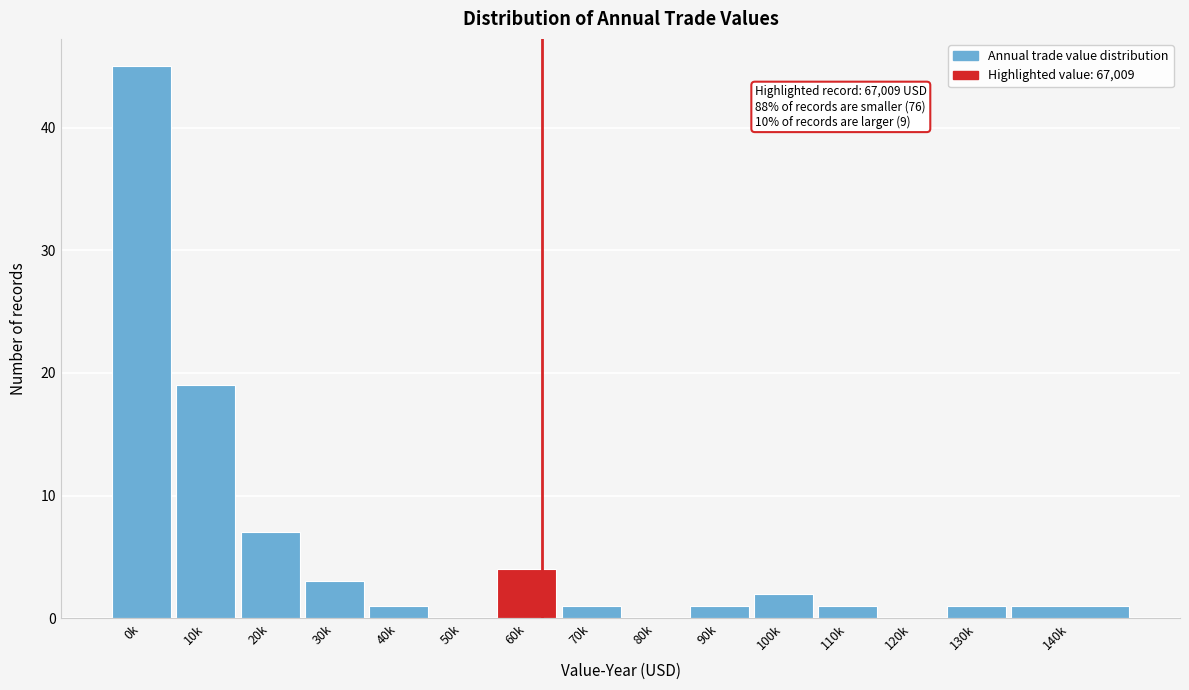

Reading left to right, extract all data points from this chart.

0k=45	10k=19	20k=7	30k=3	40k=1	50k=0	60k=4	70k=1	80k=0	90k=1	100k=2	110k=1	120k=0	130k=1	140k=1